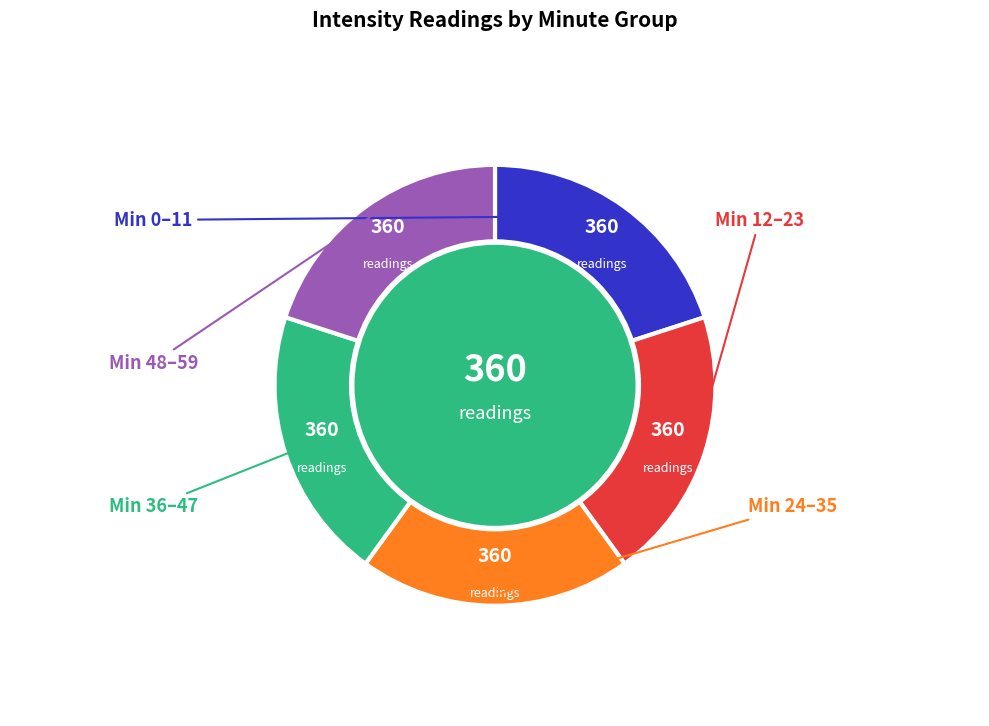

Is there a majority slice in this chart?

No